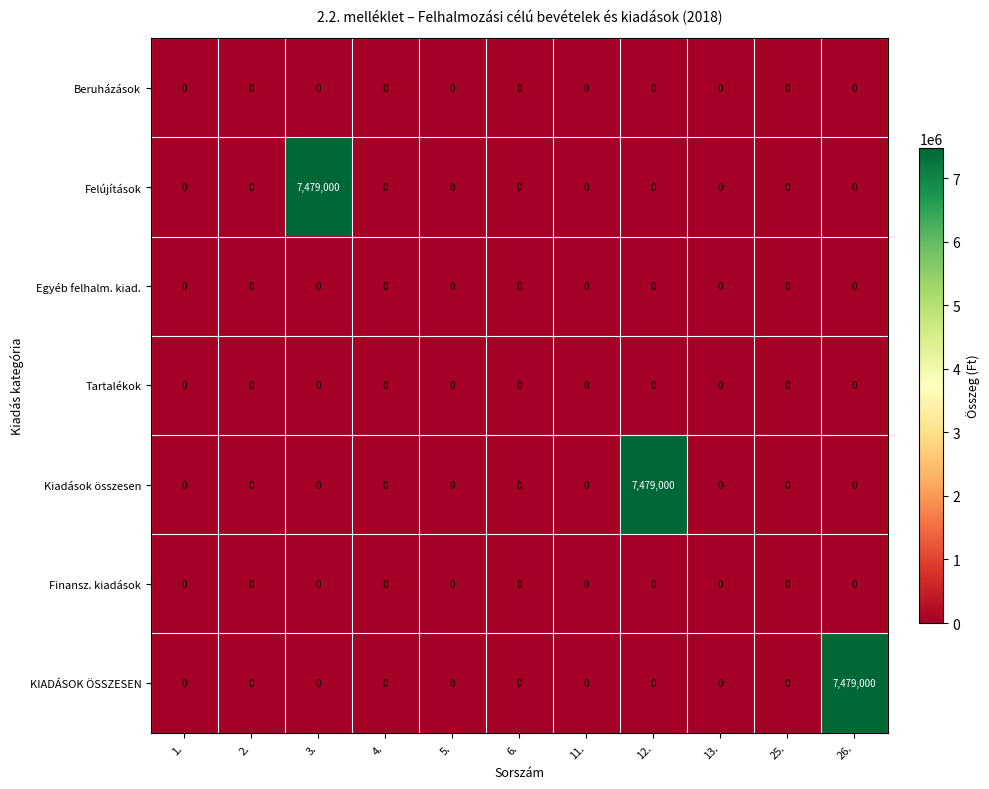

At how many categories does at least one series exceed 1740?

3